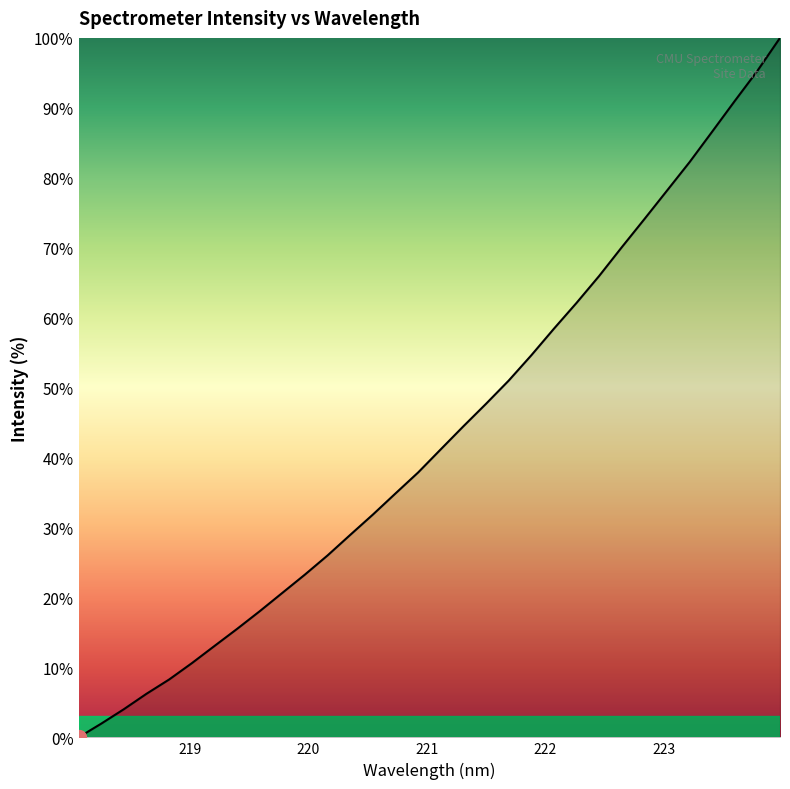

What is the greatest value displayed?

100.0